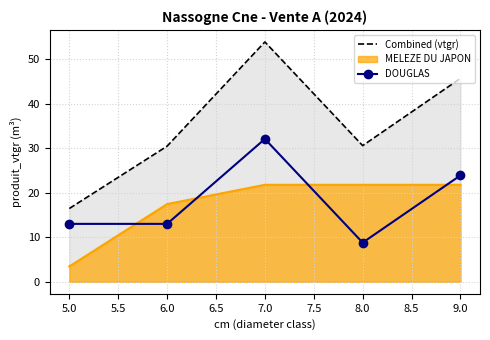

How many values in the DOUGLAS series are below 13?

1